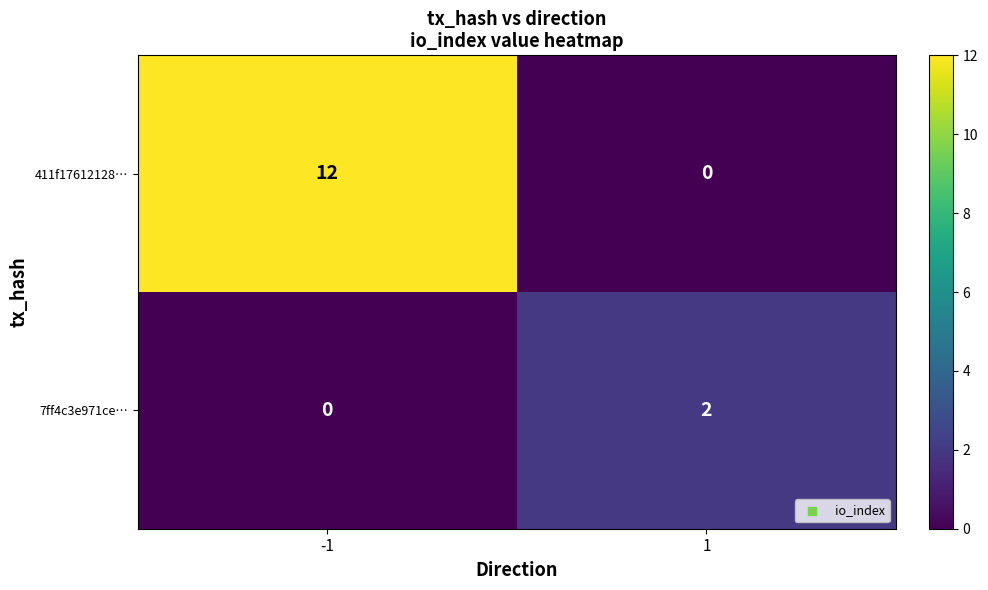

The value of 7ff4c3e971ce… at 1 is 1. True or false?

False